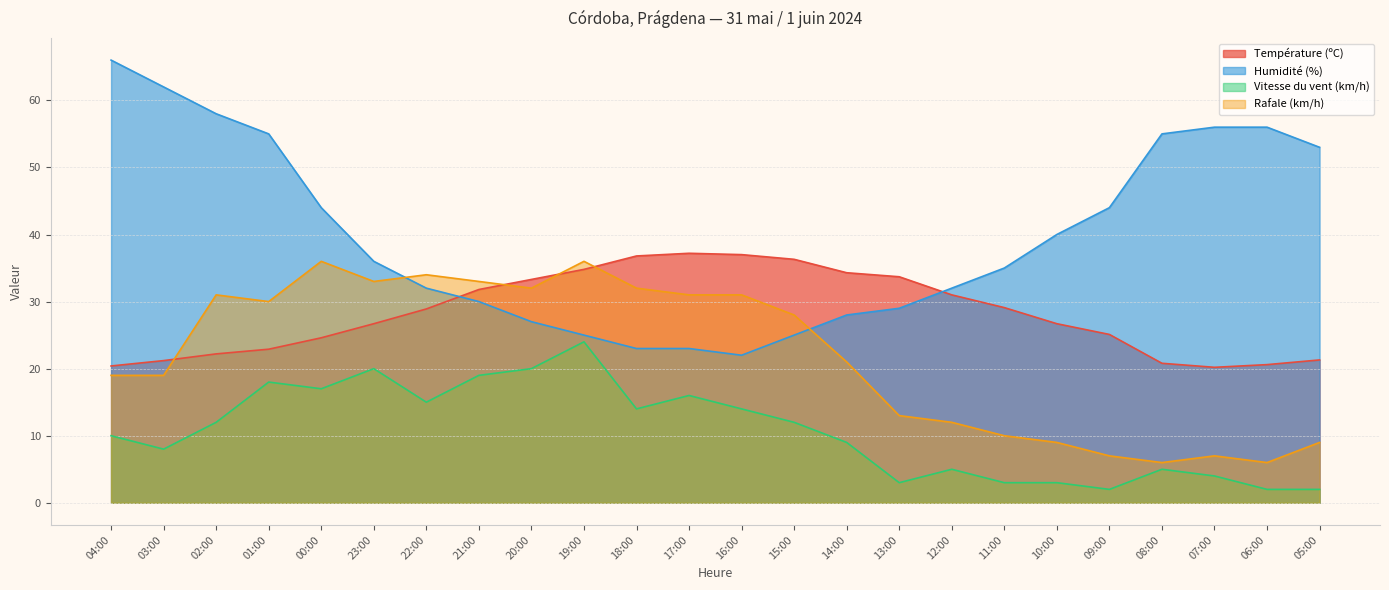

How many lines are shown in the chart?

4